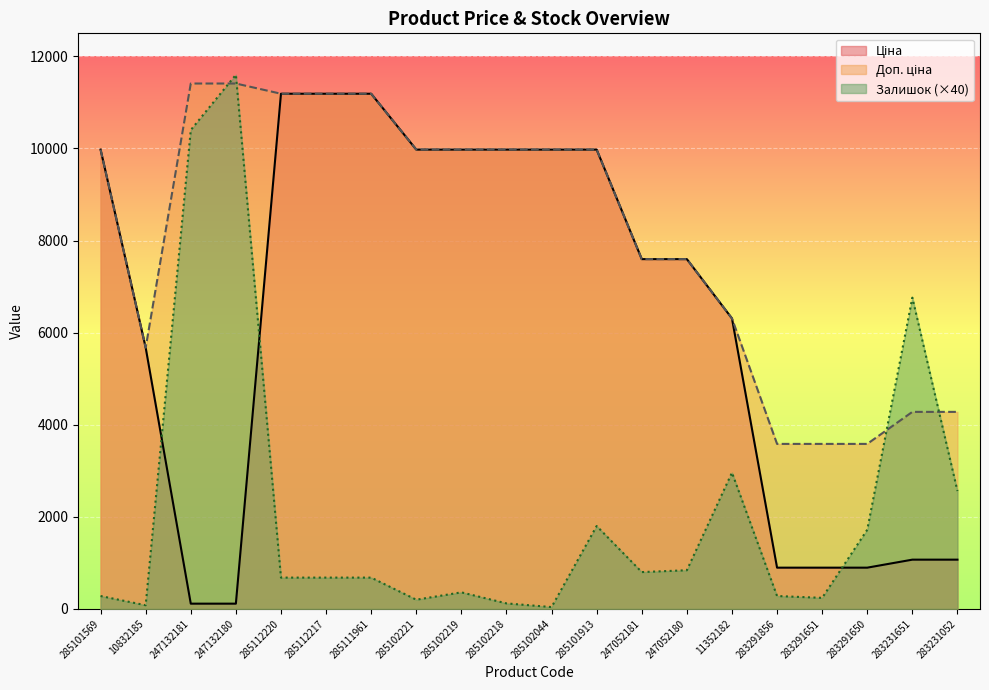

True or false: Ціна and Доп. ціна intersect in this chart.

False